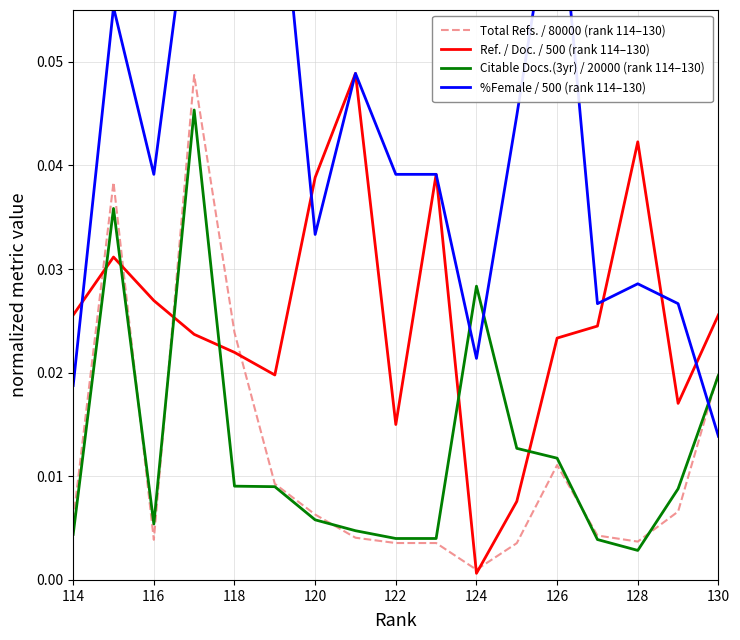

Does the chart have visible grid lines?

Yes